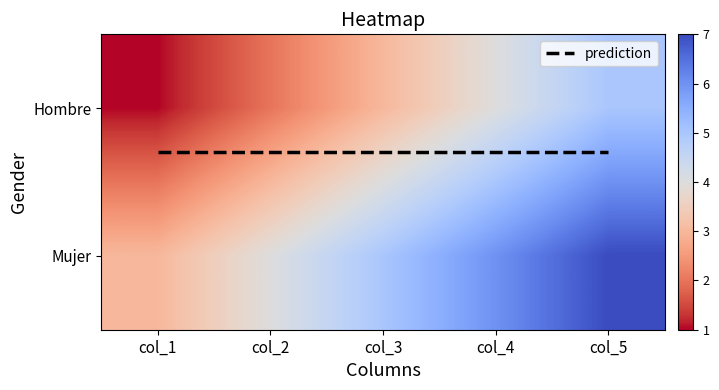

What is the difference between the highest and lowest values at col_5?

2